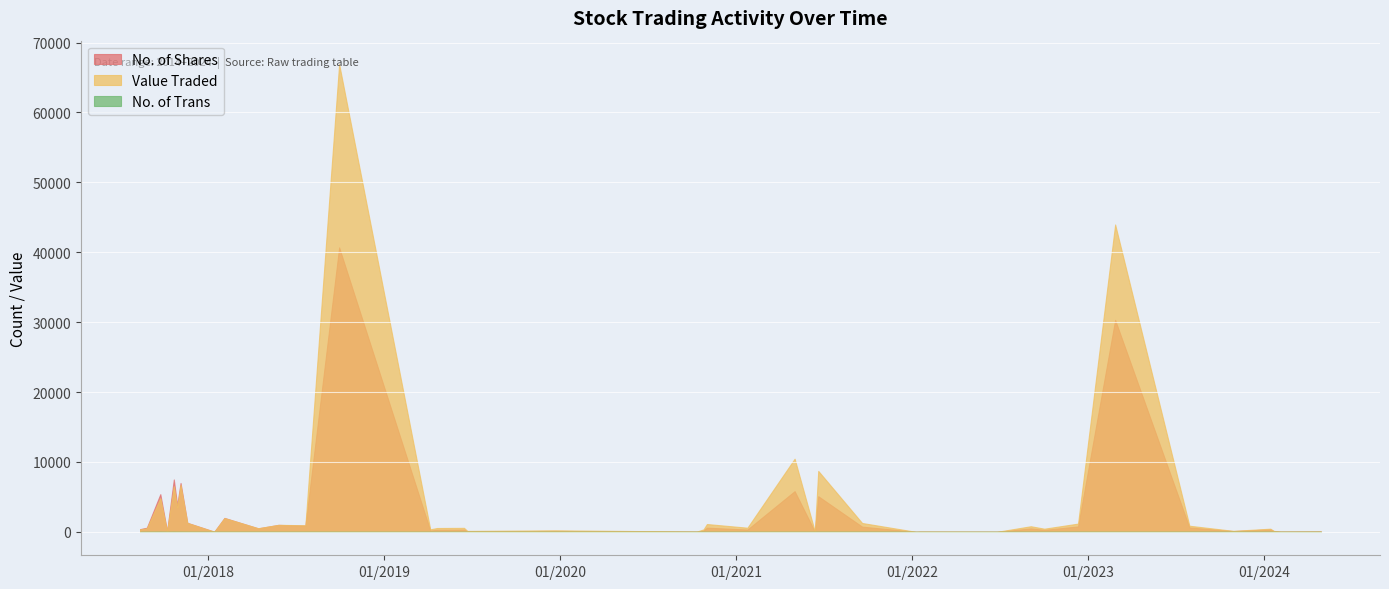

What is the value of the Value Traded point at the 19th from the left?

1125